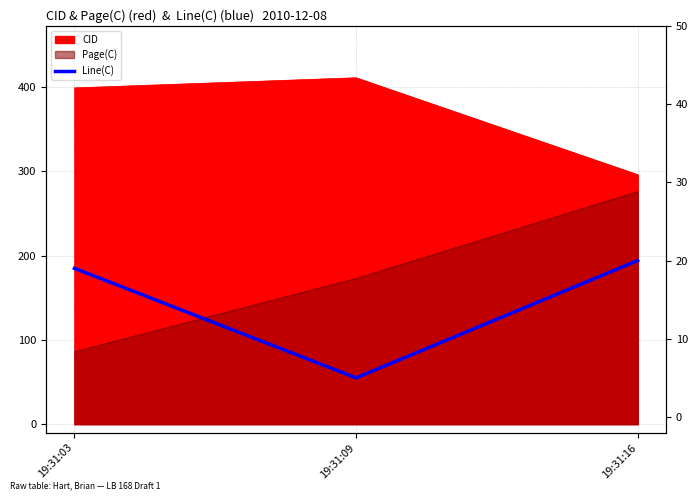

Where does the data first go above 19?

19:31:16